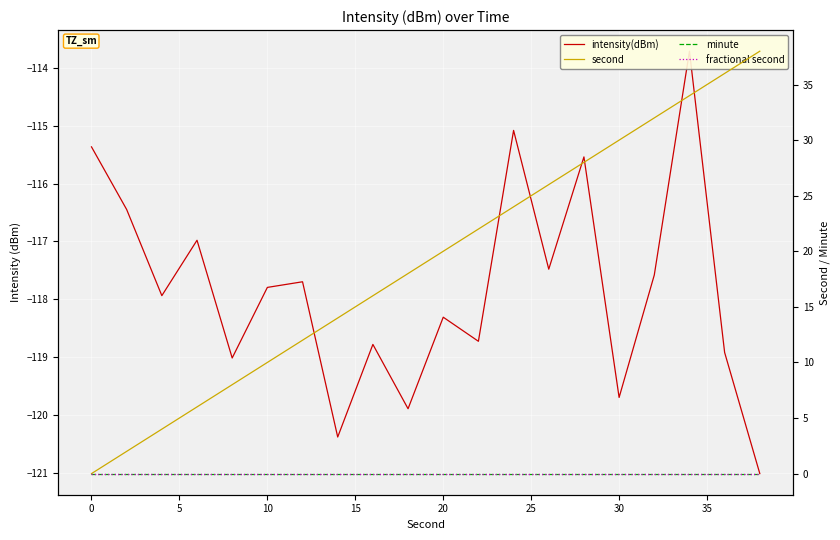

Does the chart display data point markers on the line(s)?

No